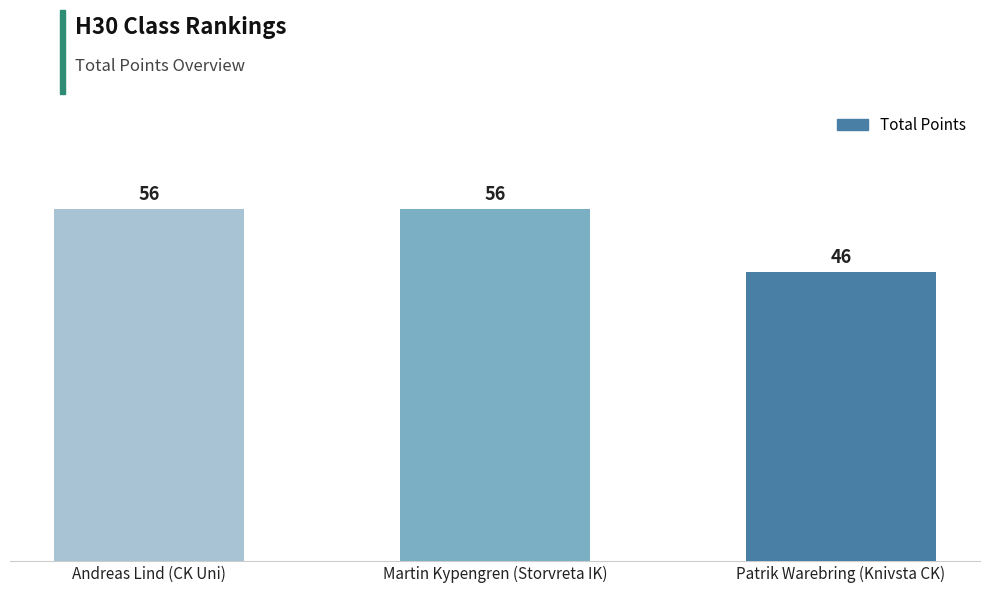

What is the difference between the maximum and minimum values?

10